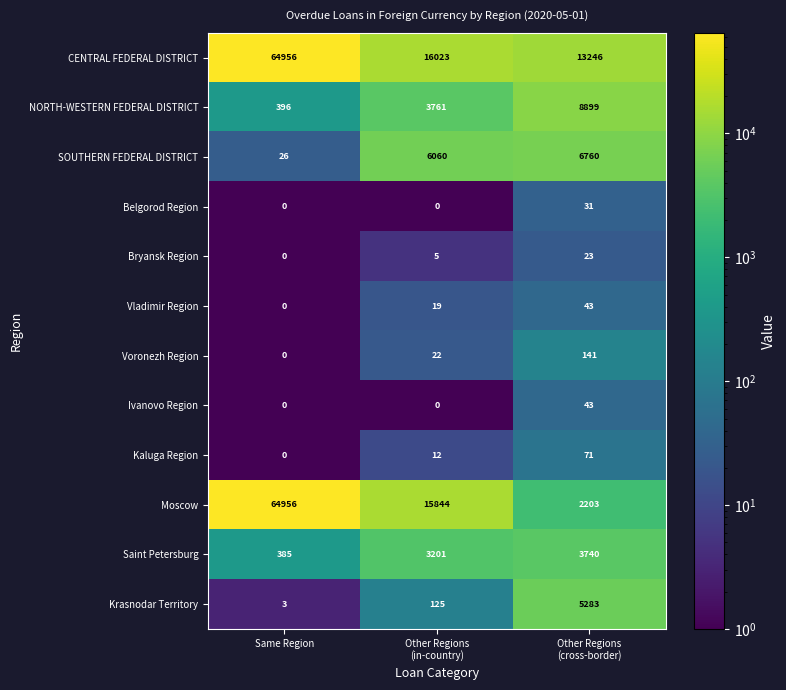

Which series has the largest total across all categories?

CENTRAL FEDERAL DISTRICT